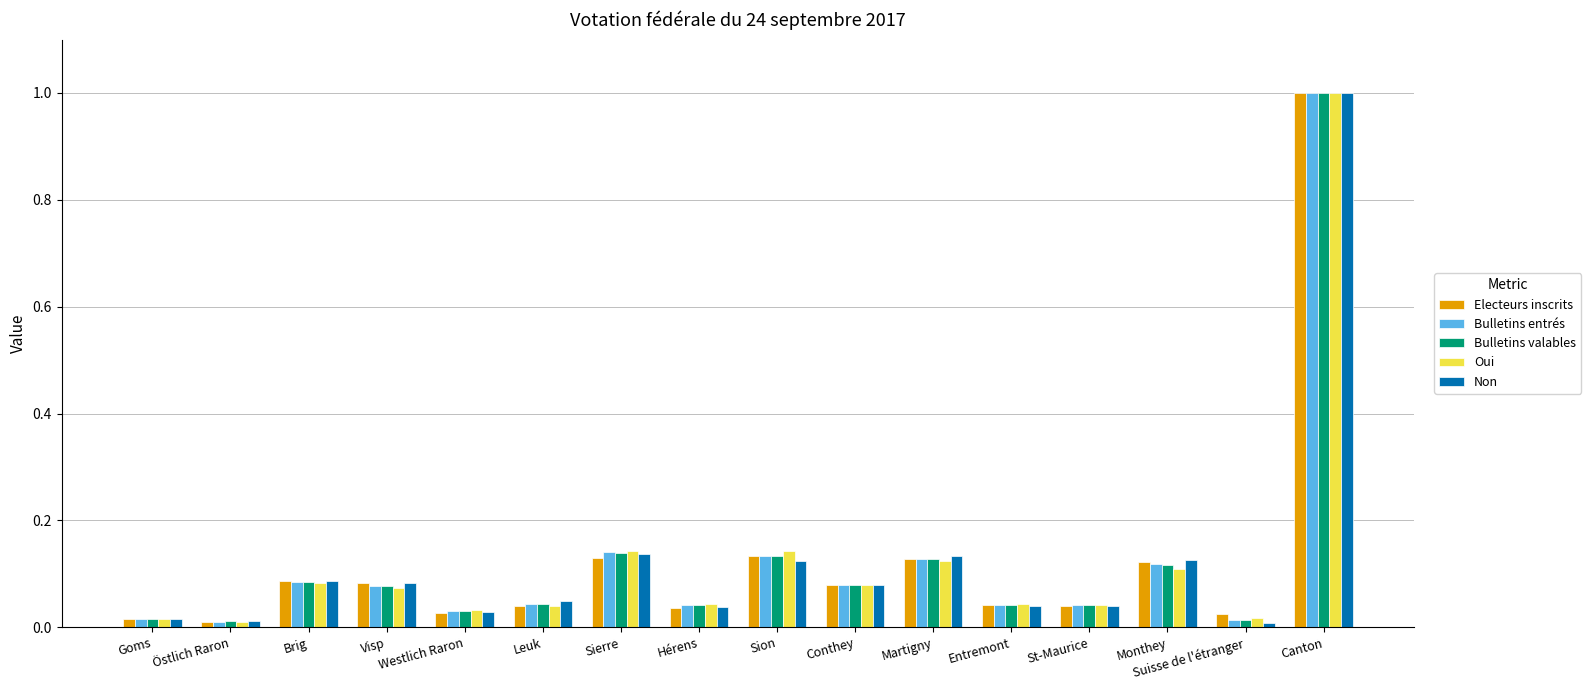

The Electeurs inscrits series shows 0.7 at Canton. True or false?

False